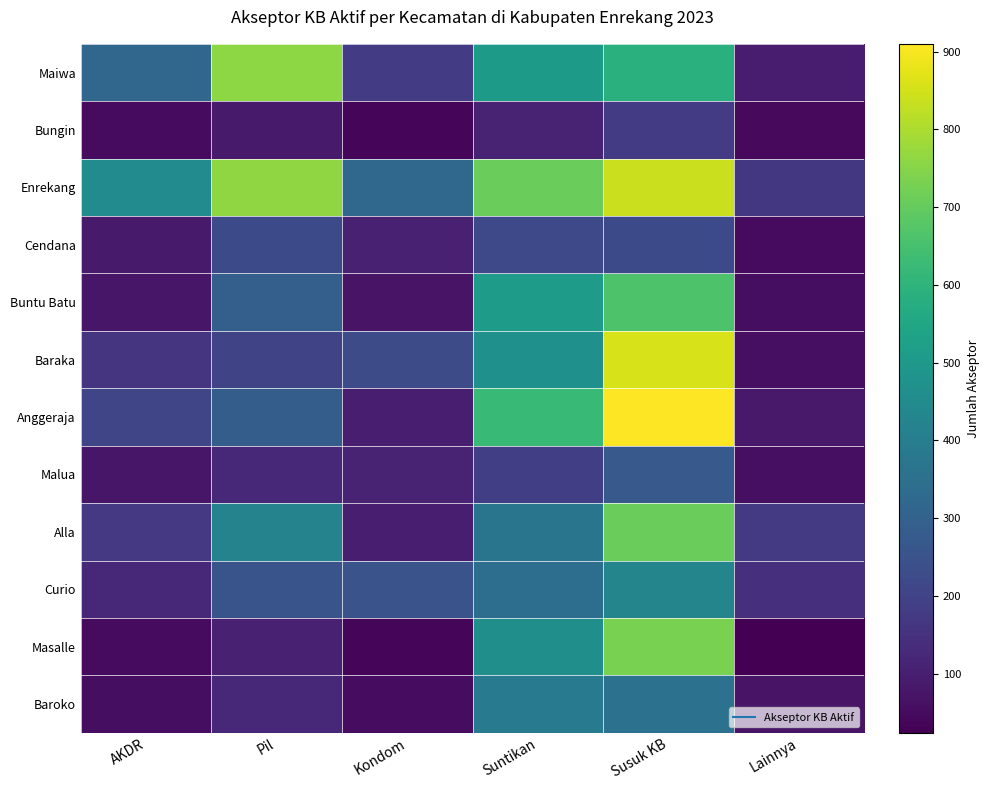

Reading right to left, extract all data points from this chart.

Maiwa: Lainnya=94	Susuk KB=585	Suntikan=506	Kondom=177	Pil=758	AKDR=317
Bungin: Lainnya=46	Susuk KB=178	Suntikan=110	Kondom=40	Pil=89	AKDR=49
Enrekang: Lainnya=168	Susuk KB=838	Suntikan=707	Kondom=325	Pil=764	AKDR=453
Cendana: Lainnya=50	Susuk KB=223	Suntikan=220	Kondom=105	Pil=222	AKDR=87
Buntu Batu: Lainnya=56	Susuk KB=662	Suntikan=512	Kondom=71	Pil=291	AKDR=78
Baraka: Lainnya=60	Susuk KB=856	Suntikan=468	Kondom=227	Pil=204	AKDR=157
Anggeraja: Lainnya=85	Susuk KB=910	Suntikan=625	Kondom=97	Pil=285	AKDR=209
Malua: Lainnya=61	Susuk KB=273	Suntikan=190	Kondom=113	Pil=123	AKDR=78
Alla: Lainnya=175	Susuk KB=708	Suntikan=368	Kondom=100	Pil=421	AKDR=171
Curio: Lainnya=144	Susuk KB=426	Suntikan=343	Kondom=250	Pil=255	AKDR=126
Masalle: Lainnya=24	Susuk KB=733	Suntikan=465	Kondom=39	Pil=104	AKDR=49
Baroko: Lainnya=72	Susuk KB=359	Suntikan=386	Kondom=54	Pil=121	AKDR=57